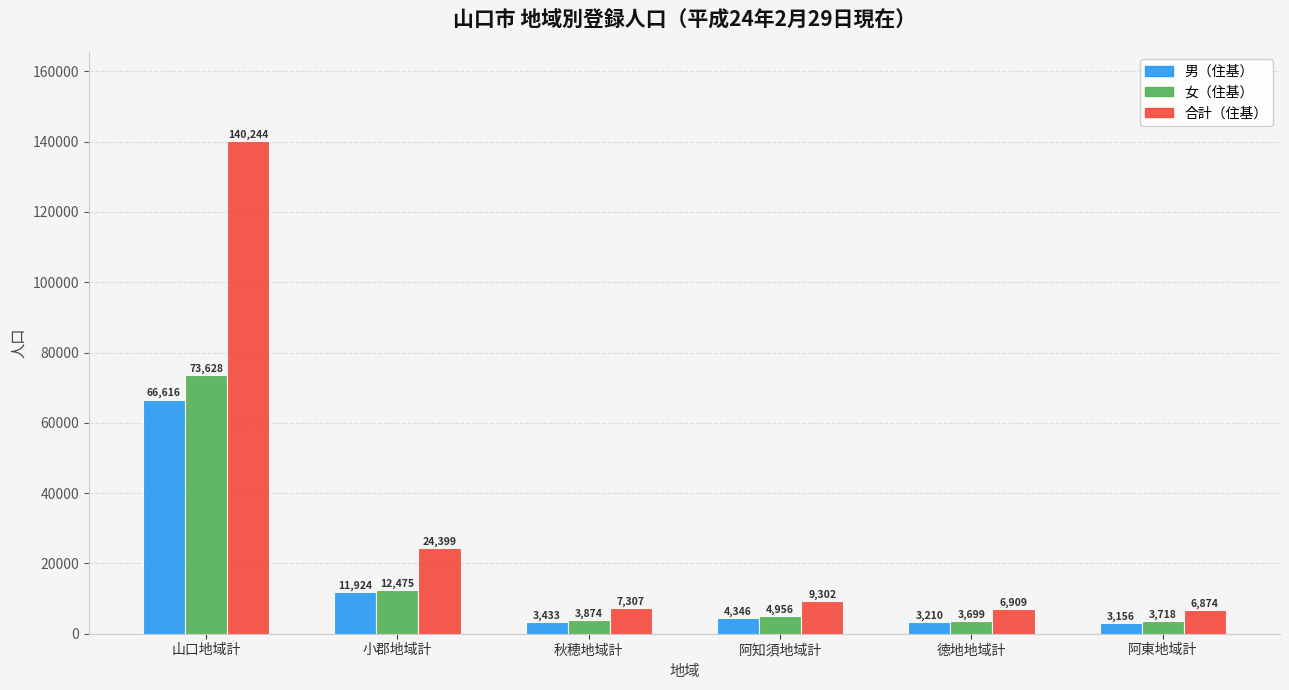

What is the sum of the 合計（住基） values at 秋穂地域計 and 徳地地域計?

14216